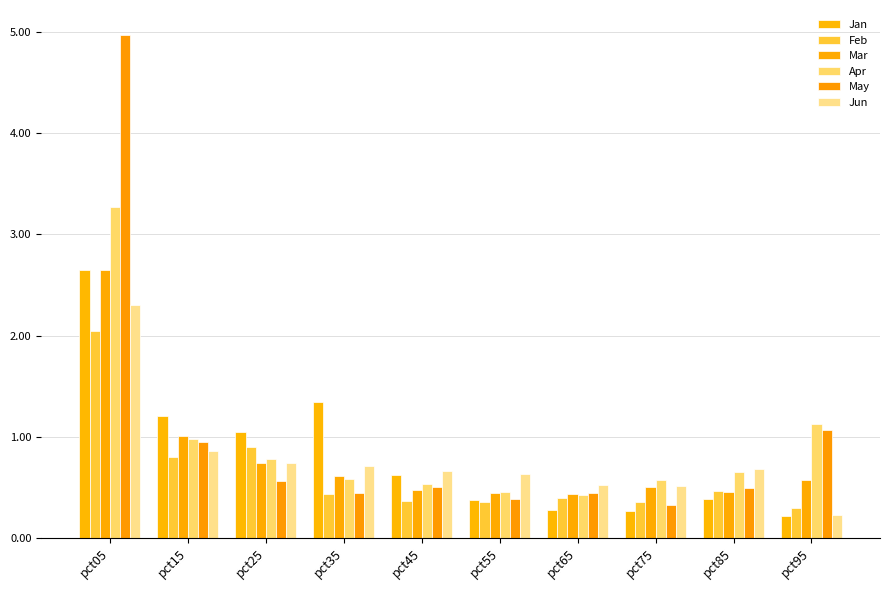

Which label corresponds to the smallest value in the chart?

pct95